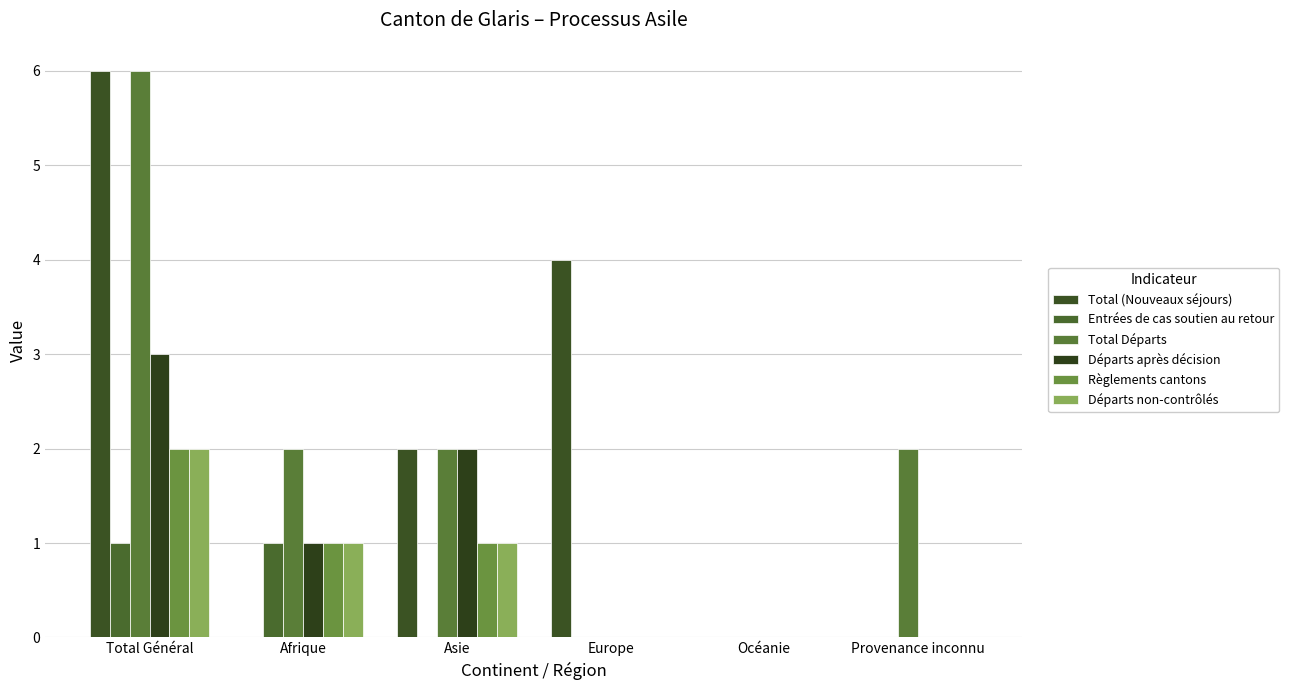

Reading left to right, transcribe all the data shown in this chart.

Total (Nouveaux séjours): Total Général=6	Afrique=0	Asie=2	Europe=4	Océanie=0	Provenance inconnu=0
Entrées de cas soutien au retour: Total Général=1	Afrique=1	Asie=0	Europe=0	Océanie=0	Provenance inconnu=0
Total Départs: Total Général=6	Afrique=2	Asie=2	Europe=0	Océanie=0	Provenance inconnu=2
Départs après décision: Total Général=3	Afrique=1	Asie=2	Europe=0	Océanie=0	Provenance inconnu=0
Règlements cantons: Total Général=2	Afrique=1	Asie=1	Europe=0	Océanie=0	Provenance inconnu=0
Départs non-contrôlés: Total Général=2	Afrique=1	Asie=1	Europe=0	Océanie=0	Provenance inconnu=0